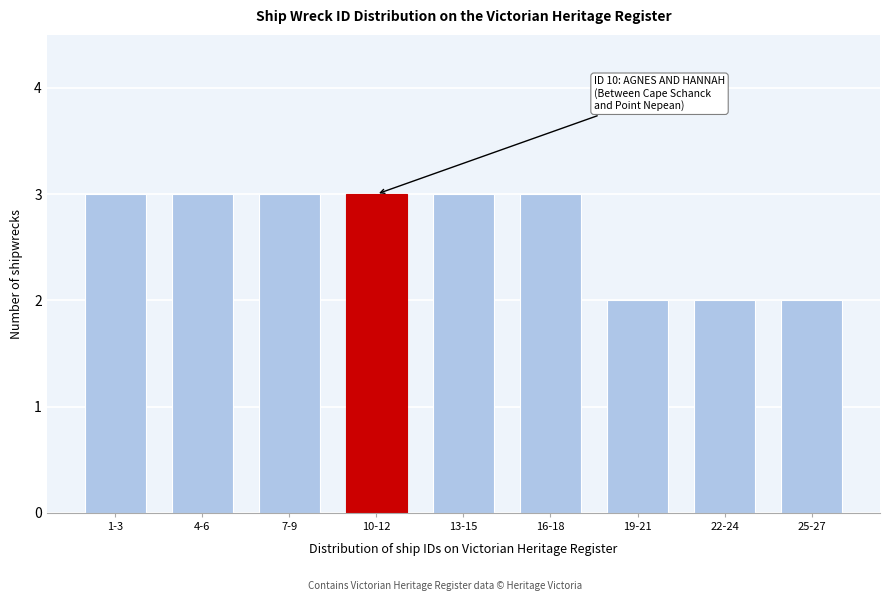

Reading left to right, list all the values displayed in this chart.

3	3	3	3	3	3	2	2	2